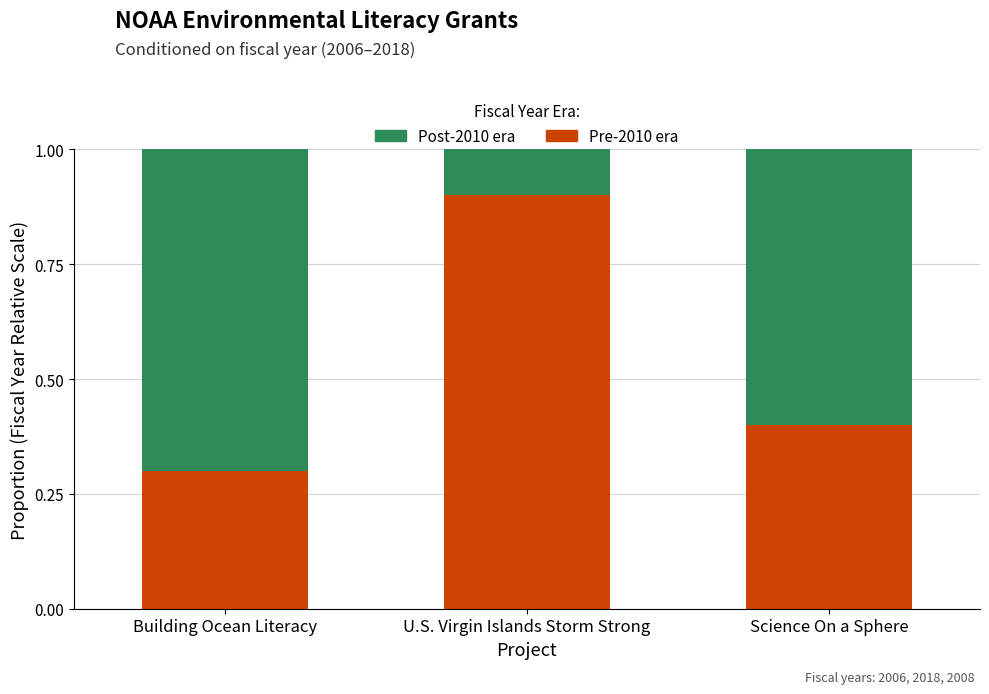

Rank the categories by Pre-2010 era value from lowest to highest.

Building Ocean Literacy, Science On a Sphere, U.S. Virgin Islands Storm Strong